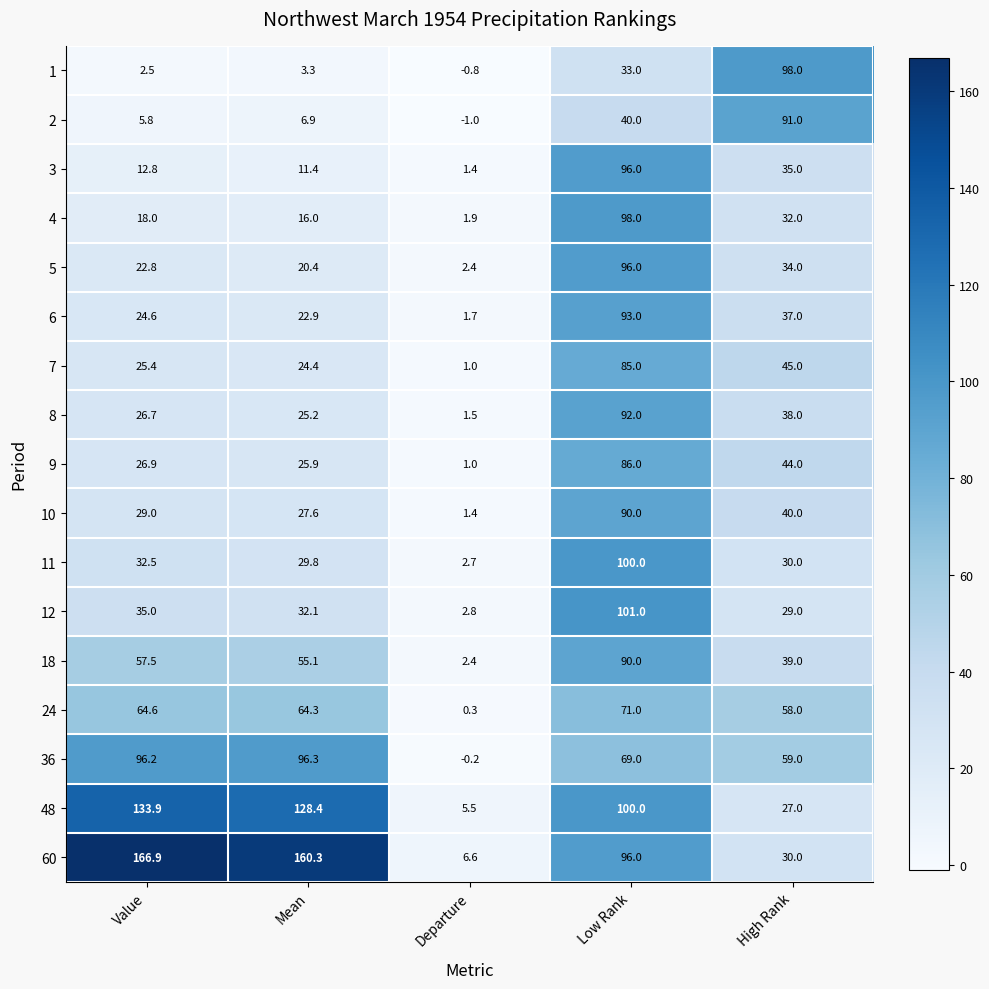

What is the greatest value displayed?

166.9